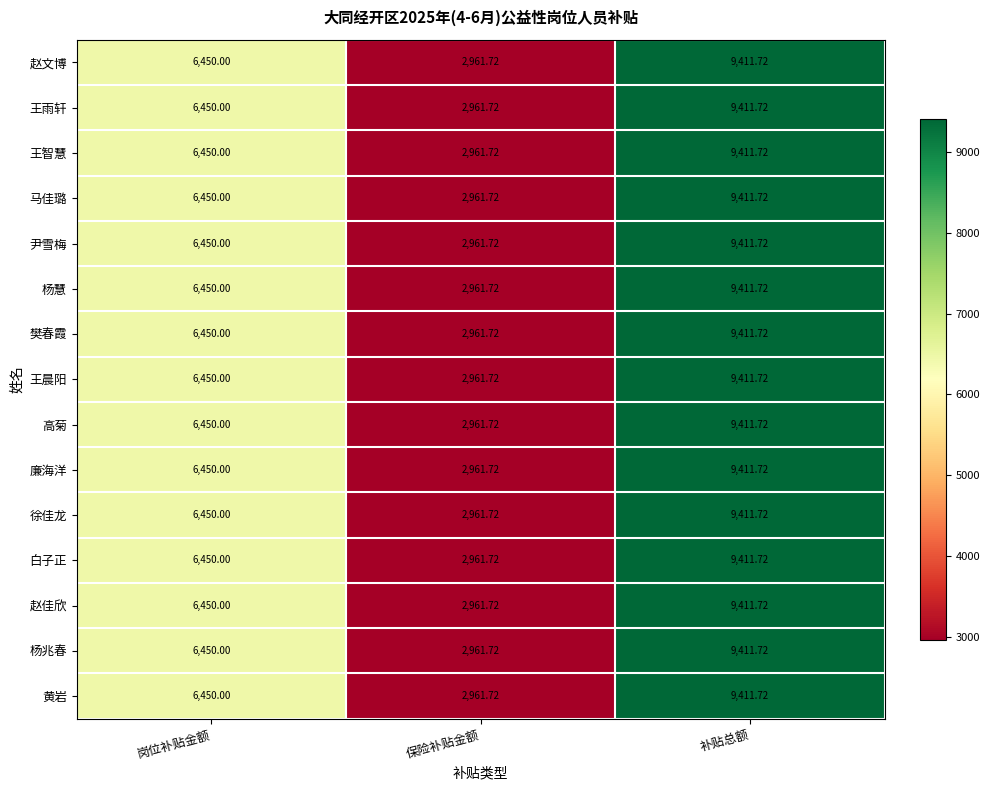

Rank the categories by 白子正 value from lowest to highest.

保险补贴金额, 岗位补贴金额, 补贴总额